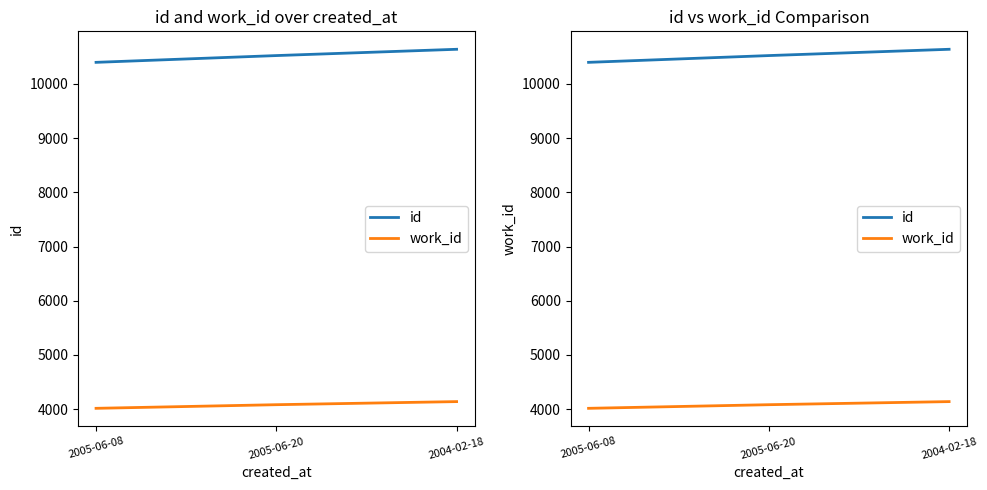

Reading left to right, transcribe all the data shown in this chart.

id: 2005-06-08=10399	2005-06-20=10524	2004-02-18=10640
work_id: 2005-06-08=4014	2005-06-20=4081	2004-02-18=4138